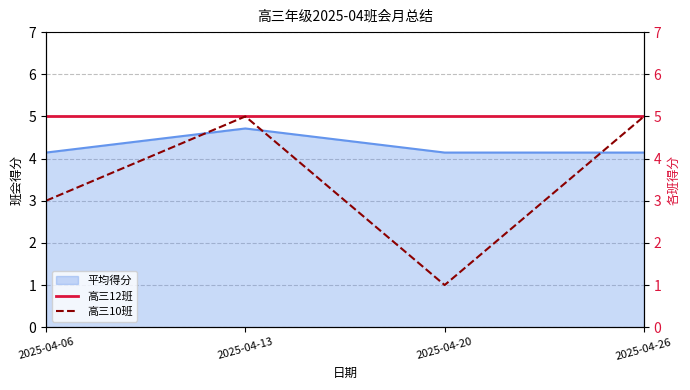

True or false: 平均得分 has a value of 4.1 at 2025-04-20.

True